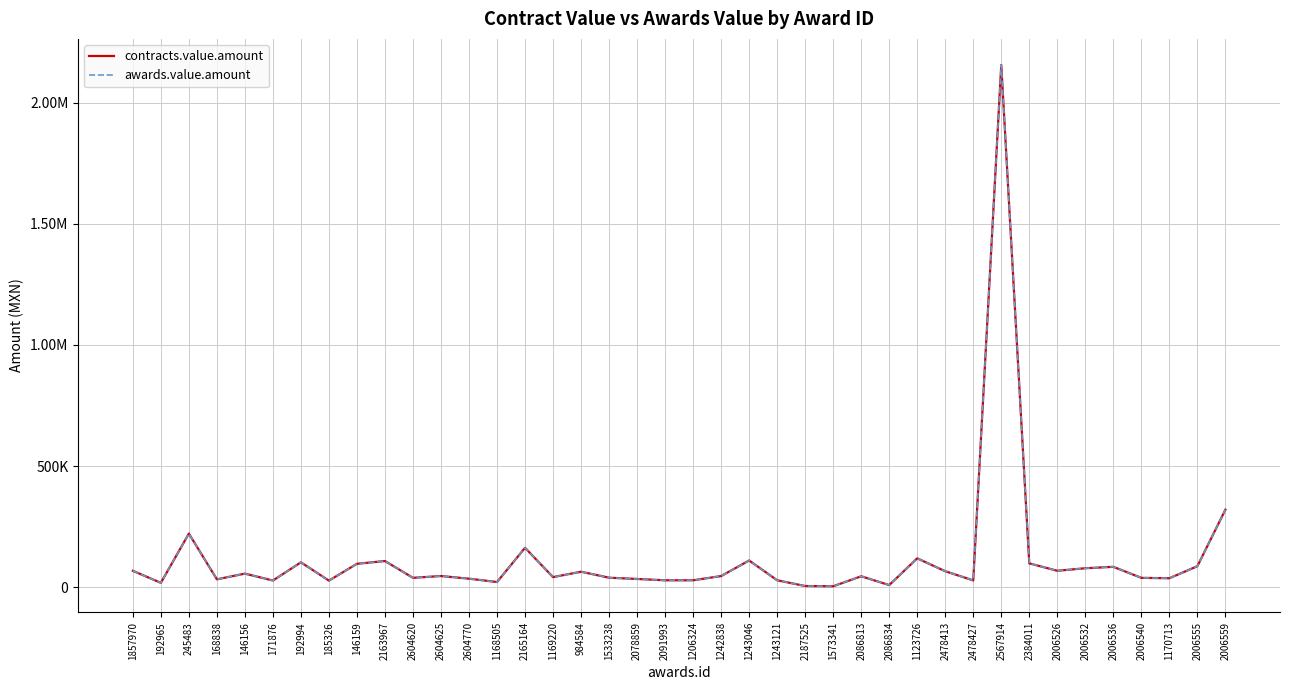

Does the chart have visible grid lines?

Yes